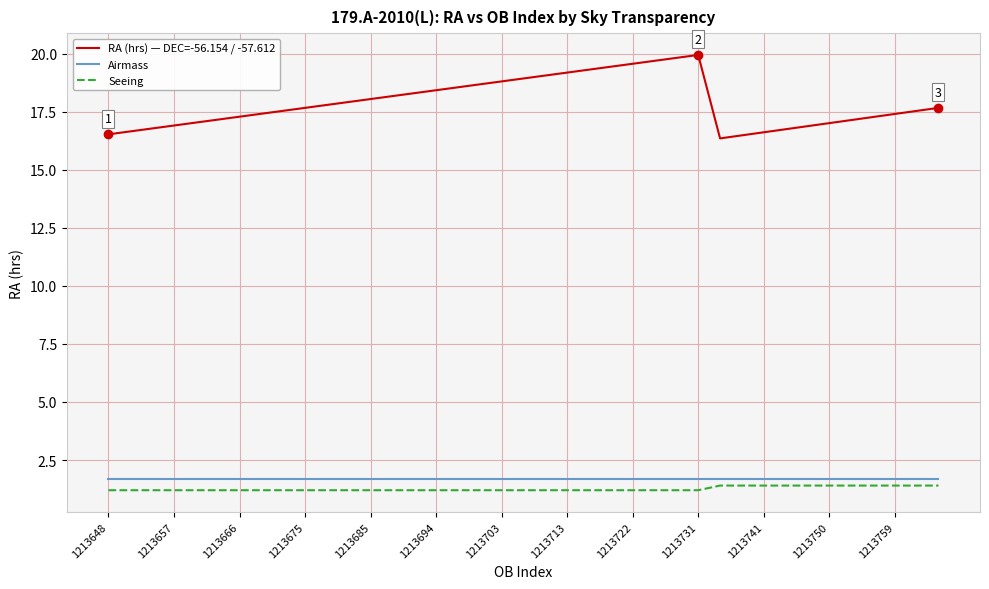

True or false: RA (hrs) — DEC=-56.154 / -57.612 and Seeing intersect in this chart.

False